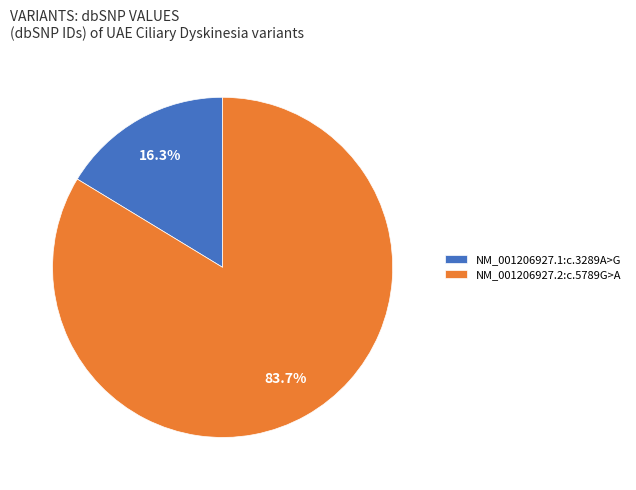

True or false: NM_001206927.2:c.5789G>A accounts for 84% of the total.

True